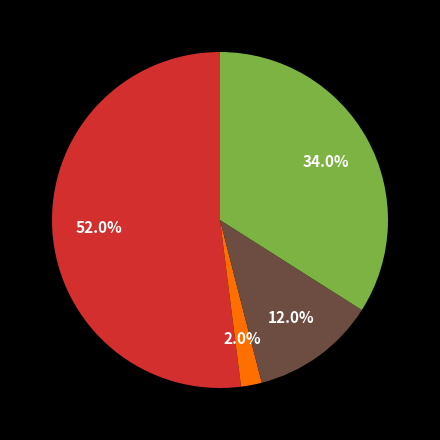

To the nearest percent, what is the difference between the largest and smallest slice percentages?

50%